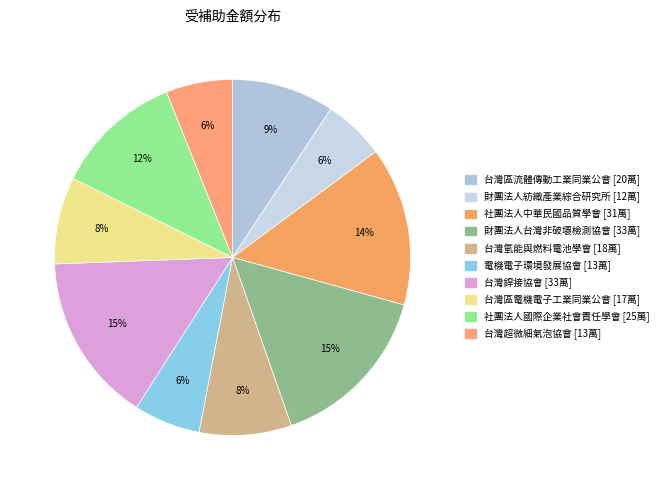

Count the number of slices in the pie.

10